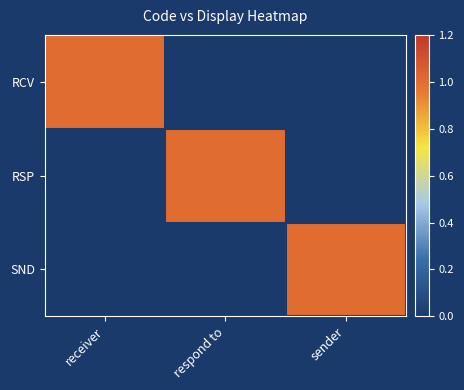

How many data points does each series have?

3